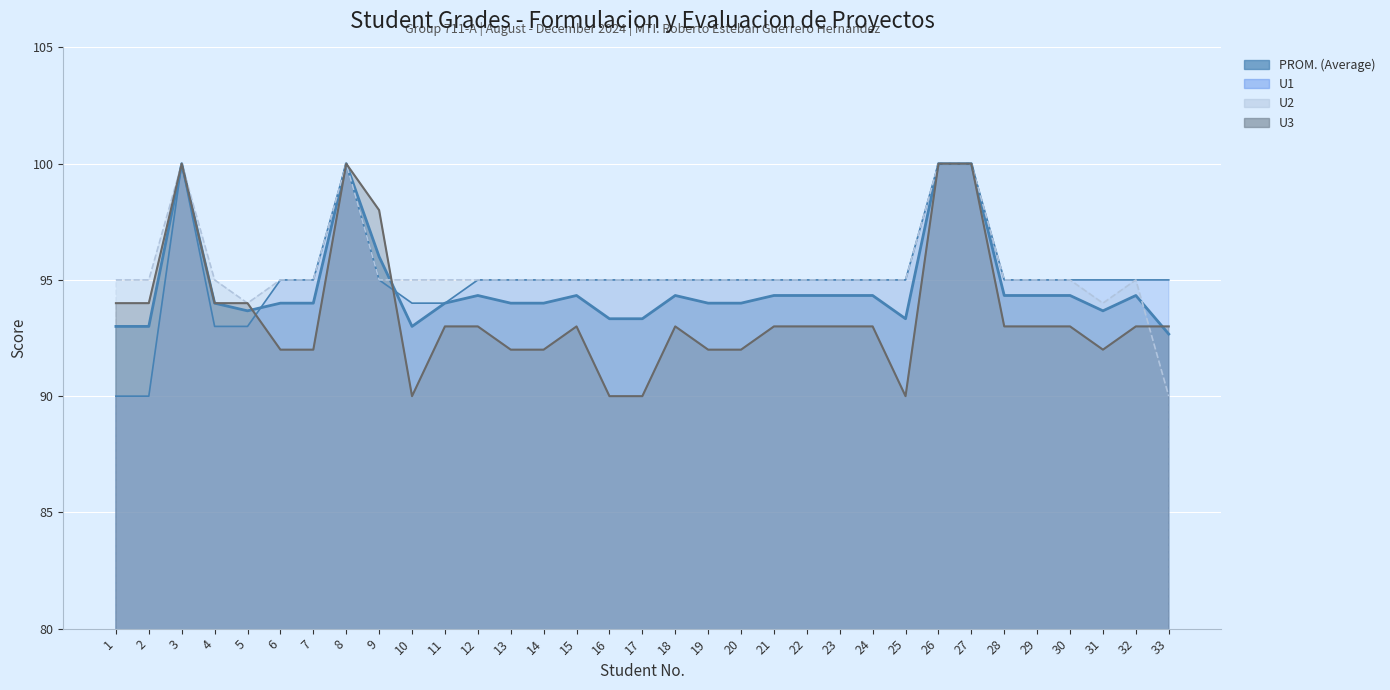

Reading left to right, transcribe all the data shown in this chart.

PROM. (Average): 1=93.0	2=93.0	3=100.0	4=94.0	5=93.7	6=94.0	7=94.0	8=100.0	9=96.0	10=93.0	11=94.0	12=94.3	13=94.0	14=94.0	15=94.3	16=93.3	17=93.3	18=94.3	19=94.0	20=94.0	21=94.3	22=94.3	23=94.3	24=94.3	25=93.3	26=100.0	27=100.0	28=94.3	29=94.3	30=94.3	31=93.7	32=94.3	33=92.7
U1: 1=90.0	2=90.0	3=100.0	4=93.0	5=93.0	6=95.0	7=95.0	8=100.0	9=95.0	10=94.0	11=94.0	12=95.0	13=95.0	14=95.0	15=95.0	16=95.0	17=95.0	18=95.0	19=95.0	20=95.0	21=95.0	22=95.0	23=95.0	24=95.0	25=95.0	26=100.0	27=100.0	28=95.0	29=95.0	30=95.0	31=95.0	32=95.0	33=95.0
U2: 1=95.0	2=95.0	3=100.0	4=95.0	5=94.0	6=95.0	7=95.0	8=100.0	9=95.0	10=95.0	11=95.0	12=95.0	13=95.0	14=95.0	15=95.0	16=95.0	17=95.0	18=95.0	19=95.0	20=95.0	21=95.0	22=95.0	23=95.0	24=95.0	25=95.0	26=100.0	27=100.0	28=95.0	29=95.0	30=95.0	31=94.0	32=95.0	33=90.0
U3: 1=94.0	2=94.0	3=100.0	4=94.0	5=94.0	6=92.0	7=92.0	8=100.0	9=98.0	10=90.0	11=93.0	12=93.0	13=92.0	14=92.0	15=93.0	16=90.0	17=90.0	18=93.0	19=92.0	20=92.0	21=93.0	22=93.0	23=93.0	24=93.0	25=90.0	26=100.0	27=100.0	28=93.0	29=93.0	30=93.0	31=92.0	32=93.0	33=93.0